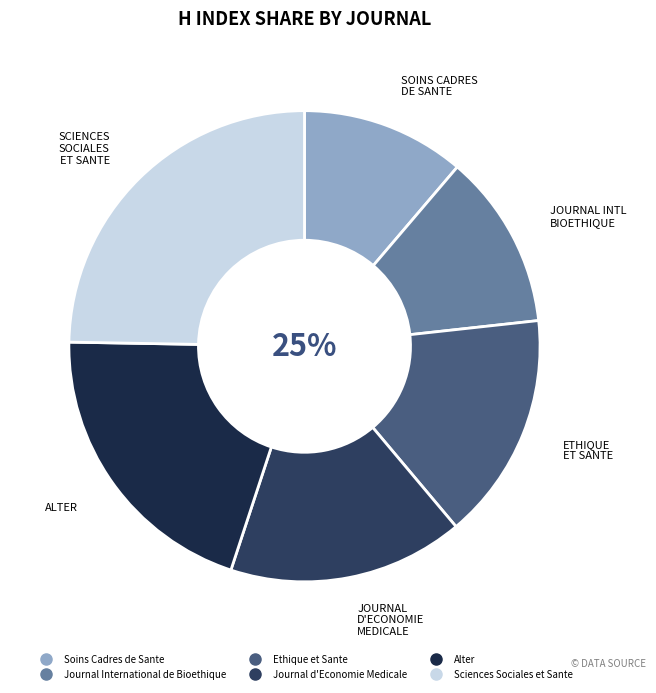

Is it true that Sciences Sociales et Sante is 31% of the pie?

False